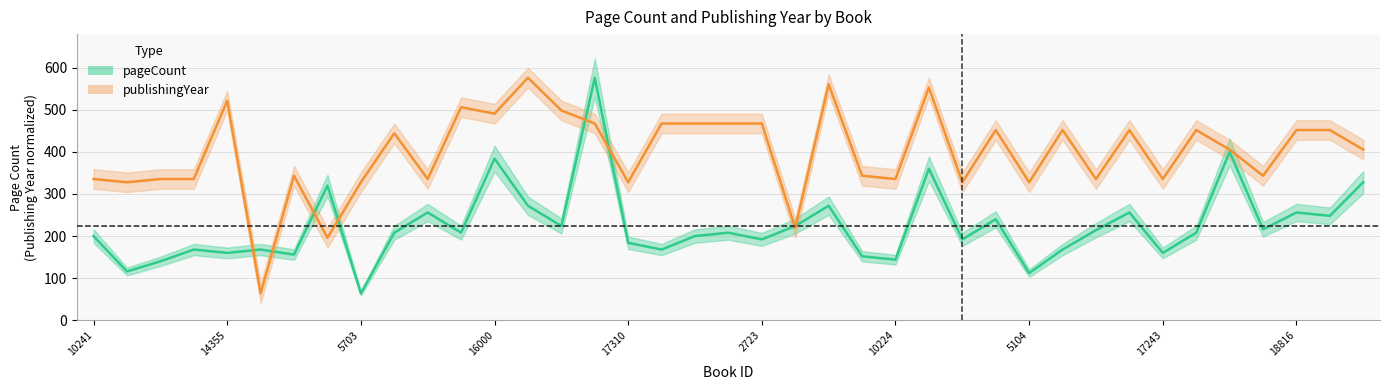

The publishingYear series shows 335.5 at 17243. True or false?

True